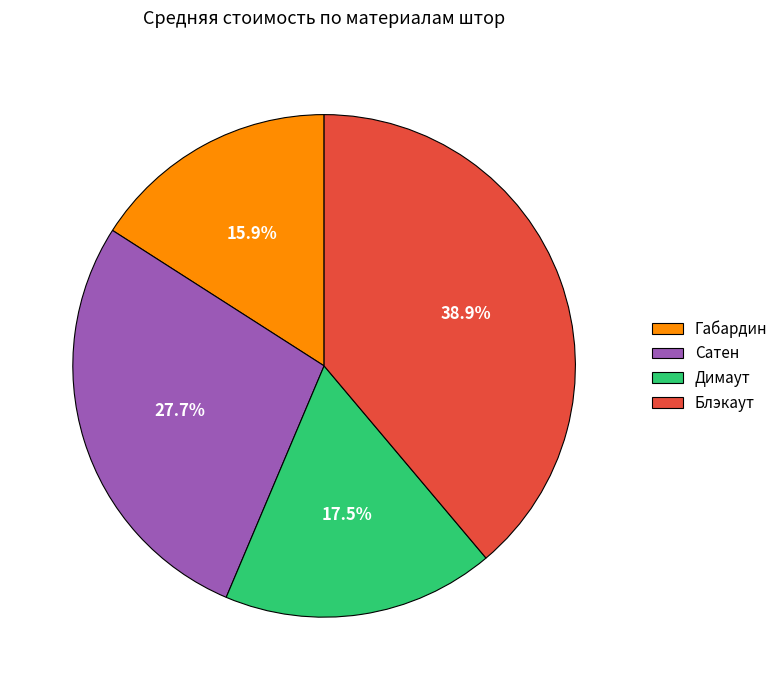

How much of the chart is everything except Сатен?

72.3%